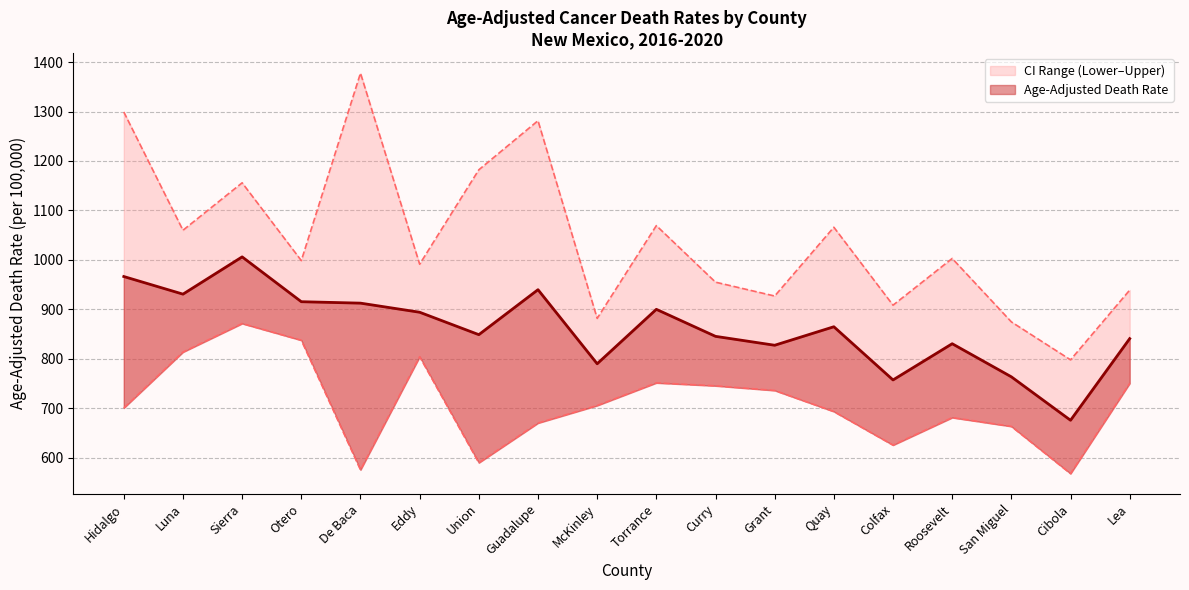

True or false: Age-Adjusted Death Rate and Lower CI intersect in this chart.

False